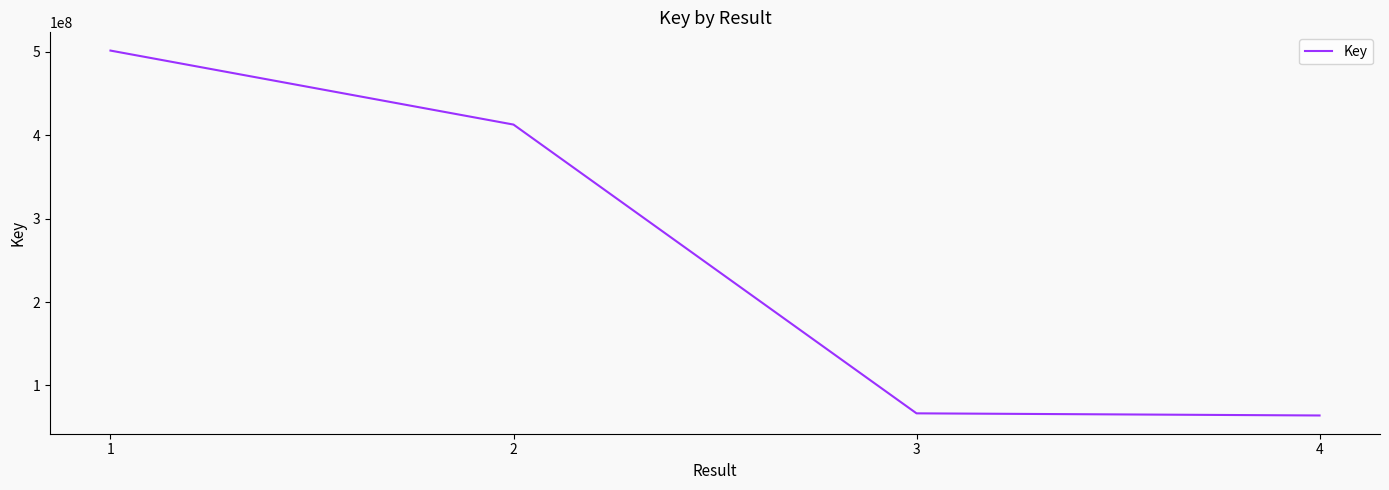

Which category has the highest value across all series?

1